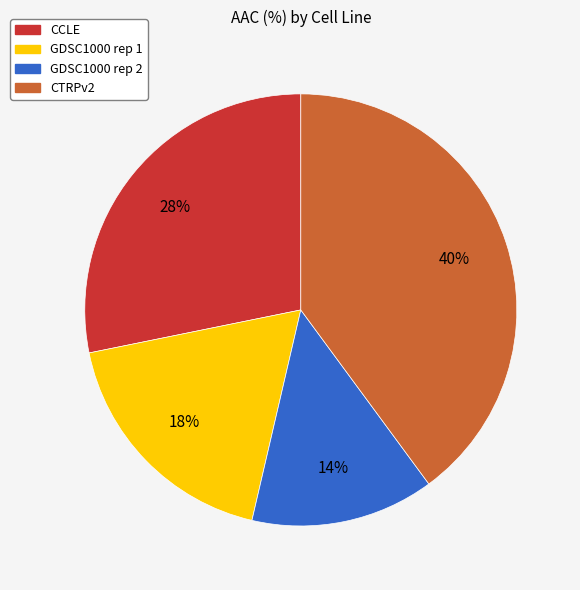

True or false: CCLE accounts for 28% of the total.

True